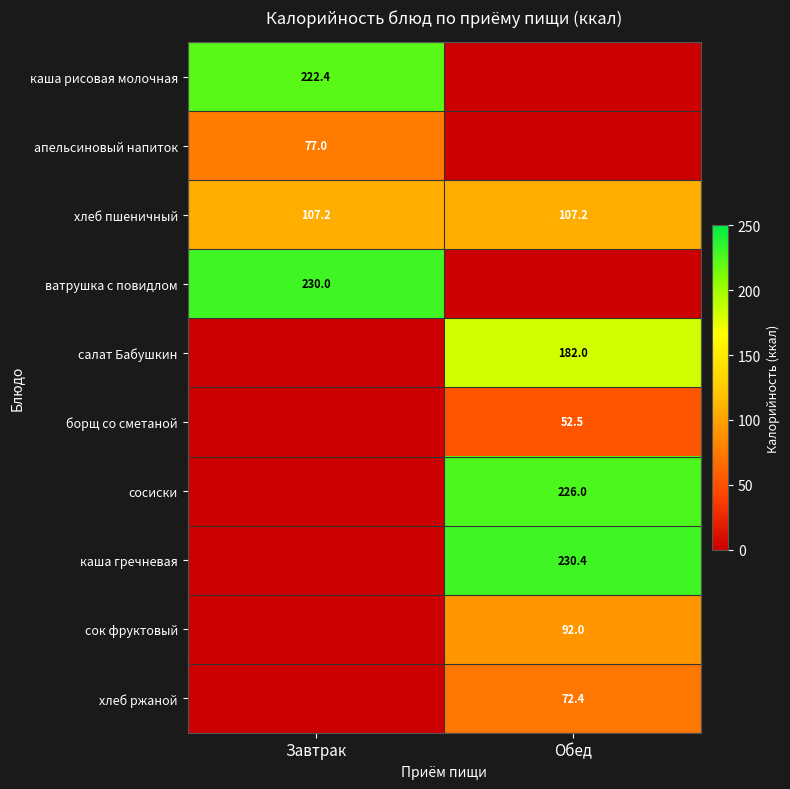

What is the lowest value of the хлеб пшеничный series?

107.2